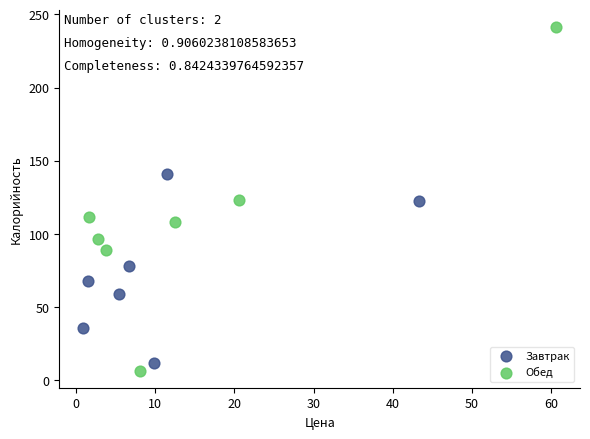

Which series contains the highest Y value?

Обед